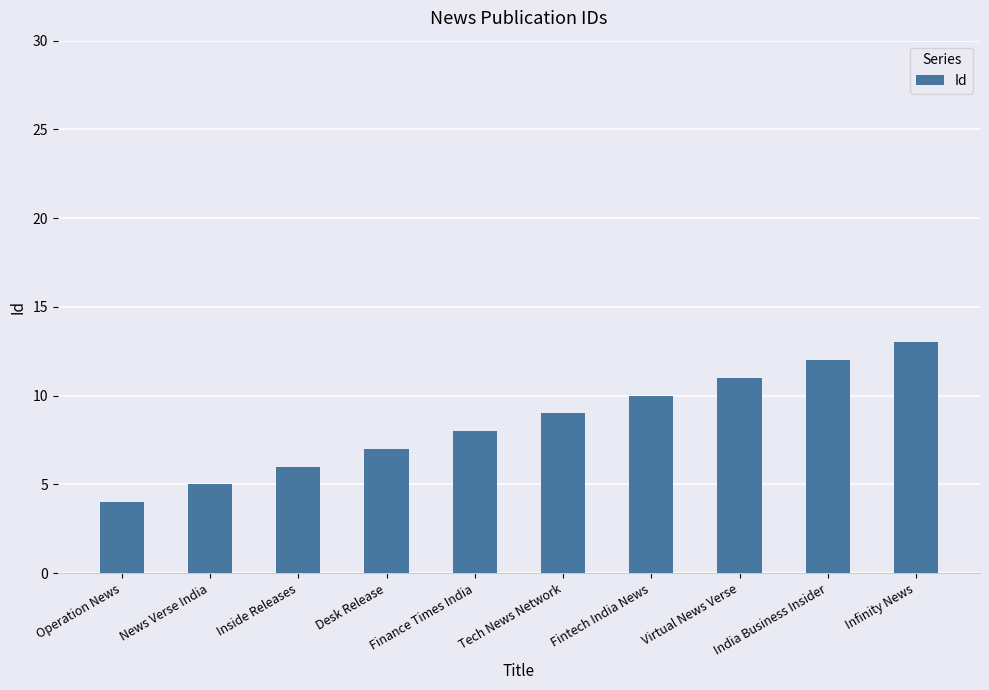

Count the number of categories in the chart.

10